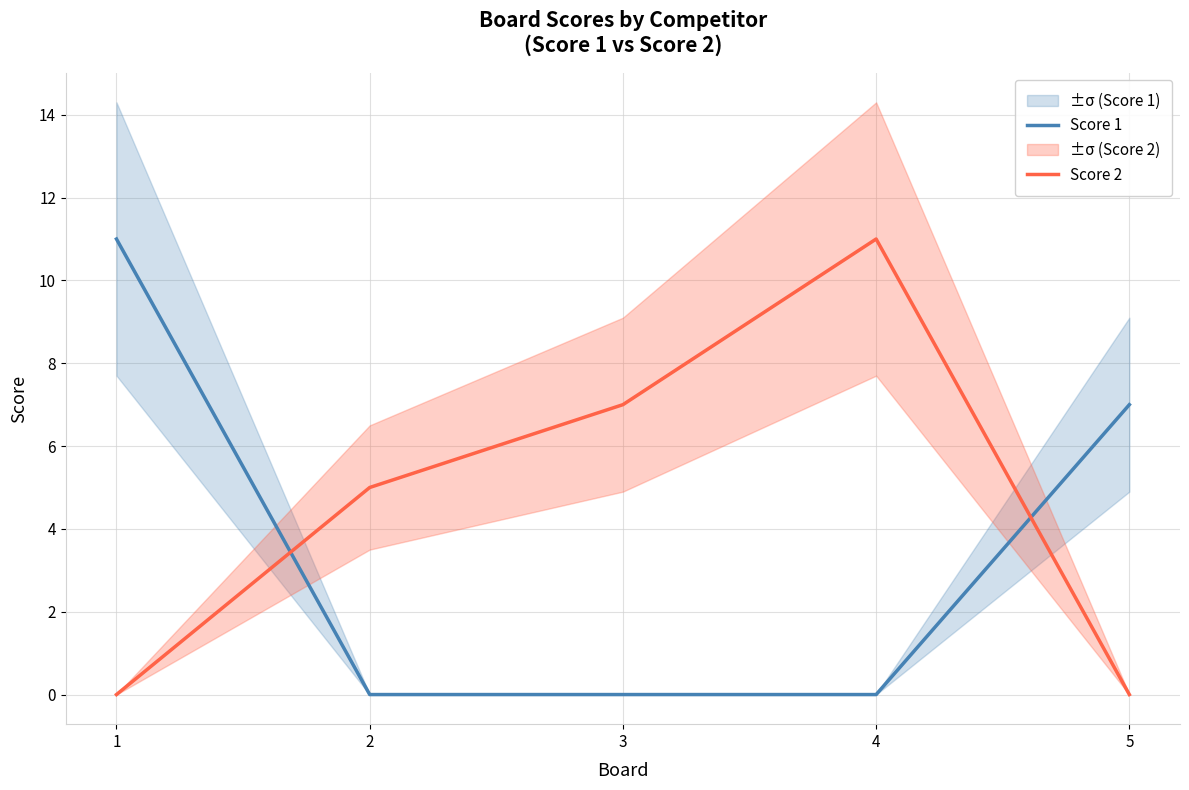

What are all the series names shown in the legend?

Score 1, Score 2